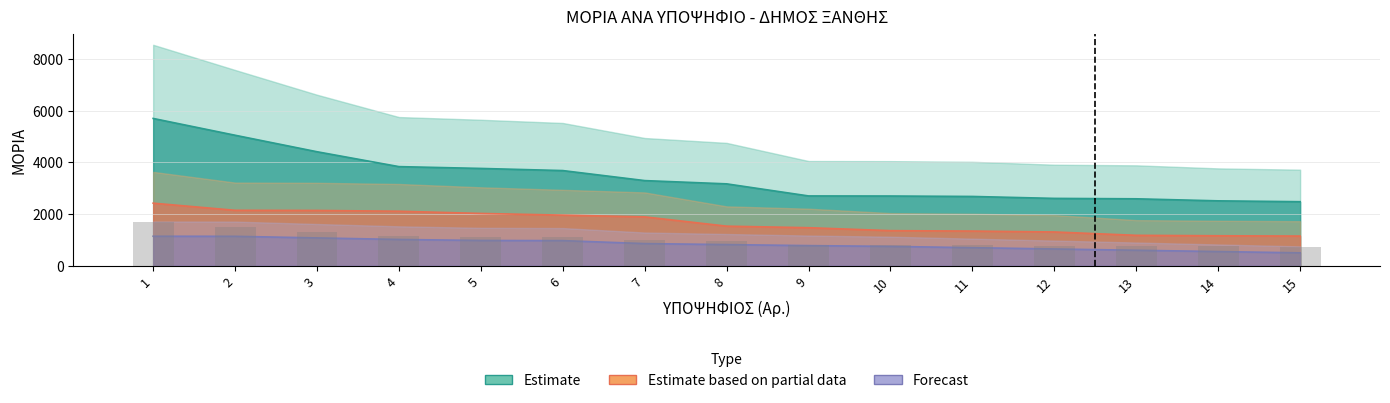

Reading left to right, extract all data points from this chart.

Estimate: 1=5703	2=5053	3=4414	4=3838	5=3768	6=3685	7=3297	8=3171	9=2703	10=2700	11=2683	12=2608	13=2592	14=2513	15=2480
Estimate based on partial data: 1=2423	2=2147	3=2141	4=2111	5=2025	6=1960	7=1893	8=1533	9=1473	10=1359	11=1343	12=1308	13=1178	14=1161	15=1150
Forecast: 1=1143	2=1140	3=1078	4=1018	5=979	6=973	7=858	8=820	9=780	10=750	11=700	12=650	13=600	14=550	15=500